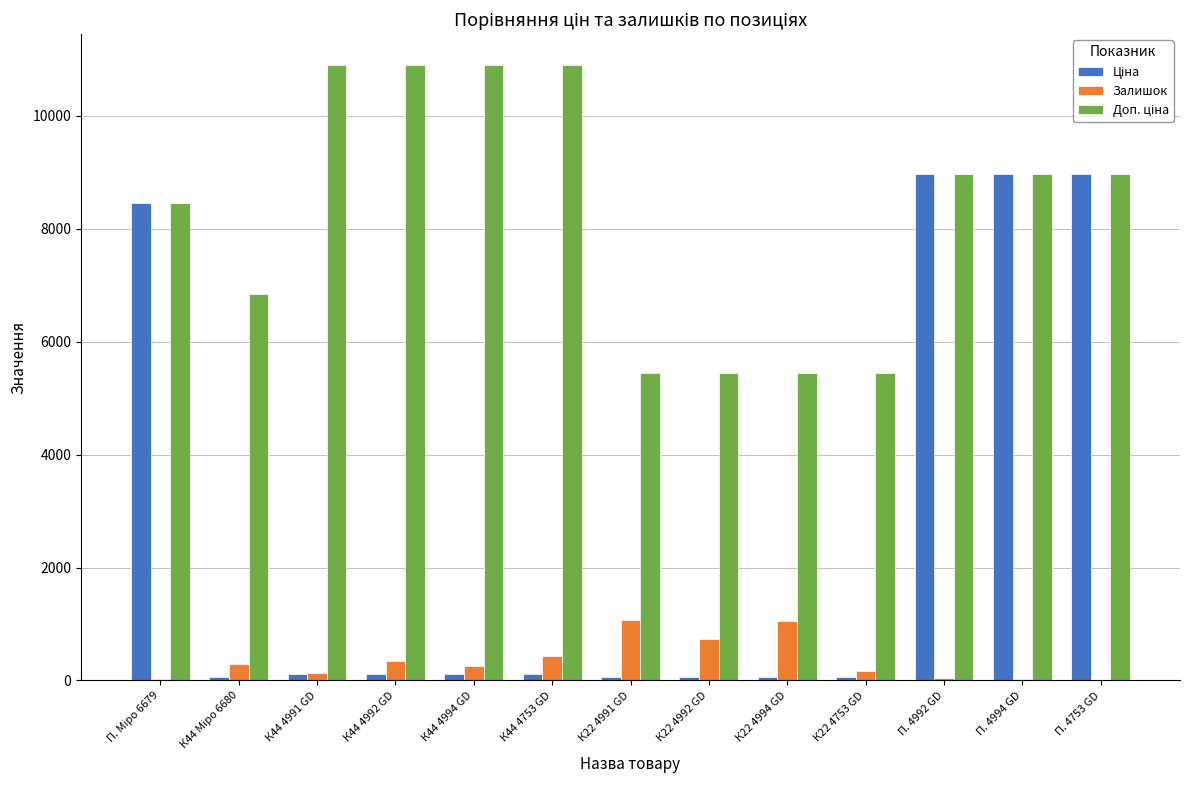

Where does the Ціна series first go above 109?

П. Міро 6679